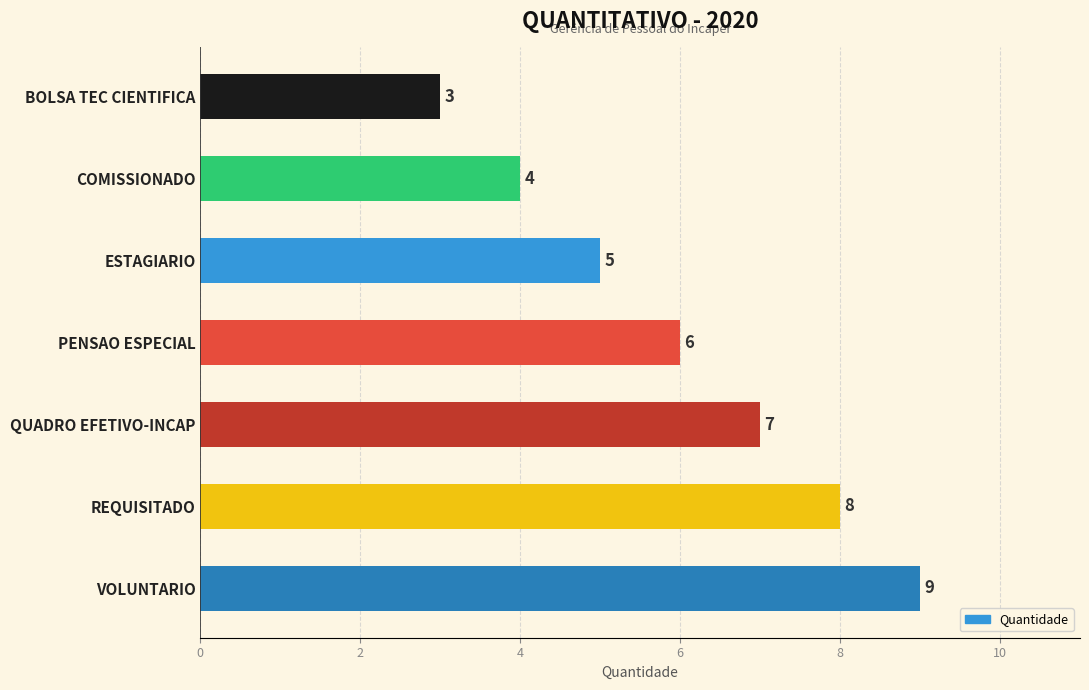

The value at PENSAO ESPECIAL is 6. True or false?

True